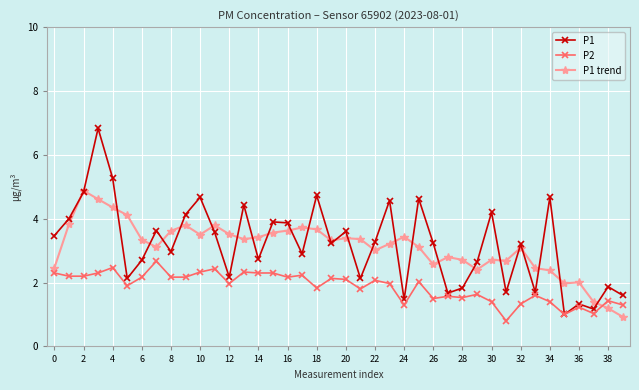

Rank the series by their maximum value, from lowest to highest.

P2, P1 trend, P1